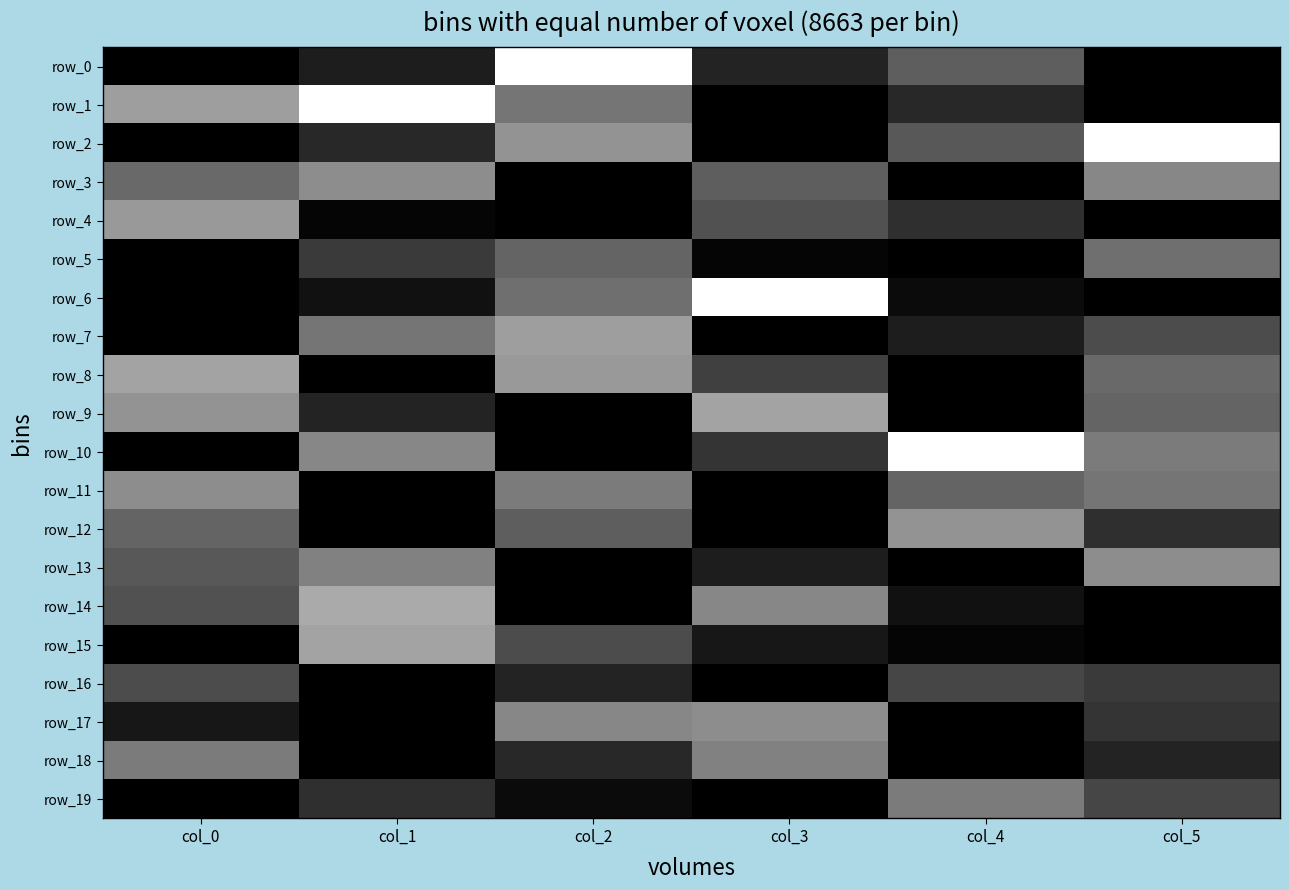

The value of row_9 at col_0 is 35.1. True or false?

False